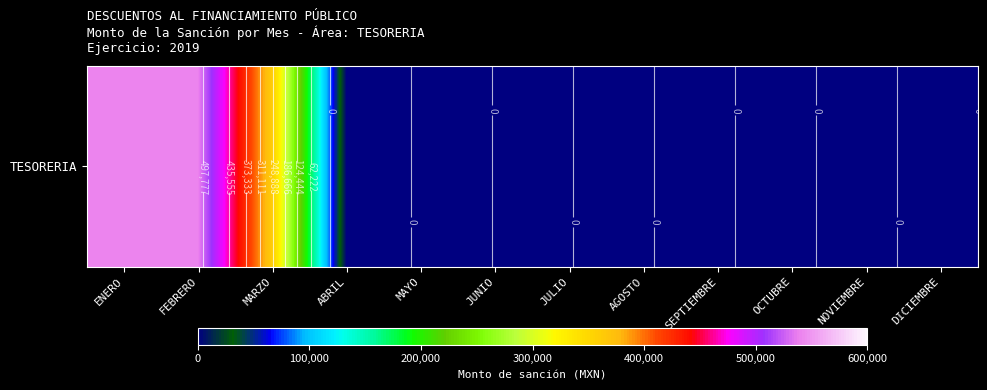

Is it true that the value at DICIEMBRE is 0.0?

True